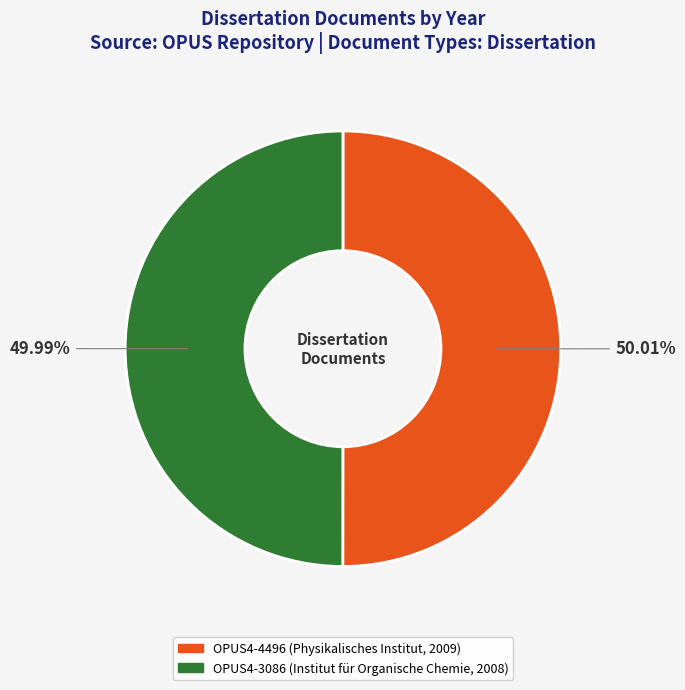

True or false: OPUS4-4496 (Physikalisches Institut, 2009) accounts for 41% of the total.

False